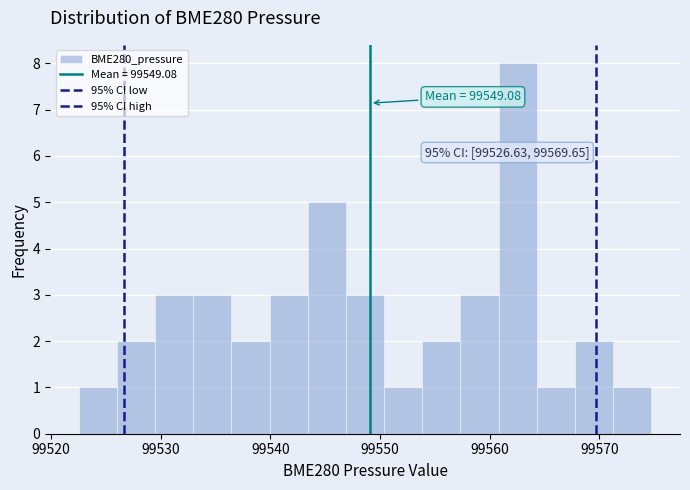

Read against the x-axis, roughly where is the centre of the tallest bar?

99563